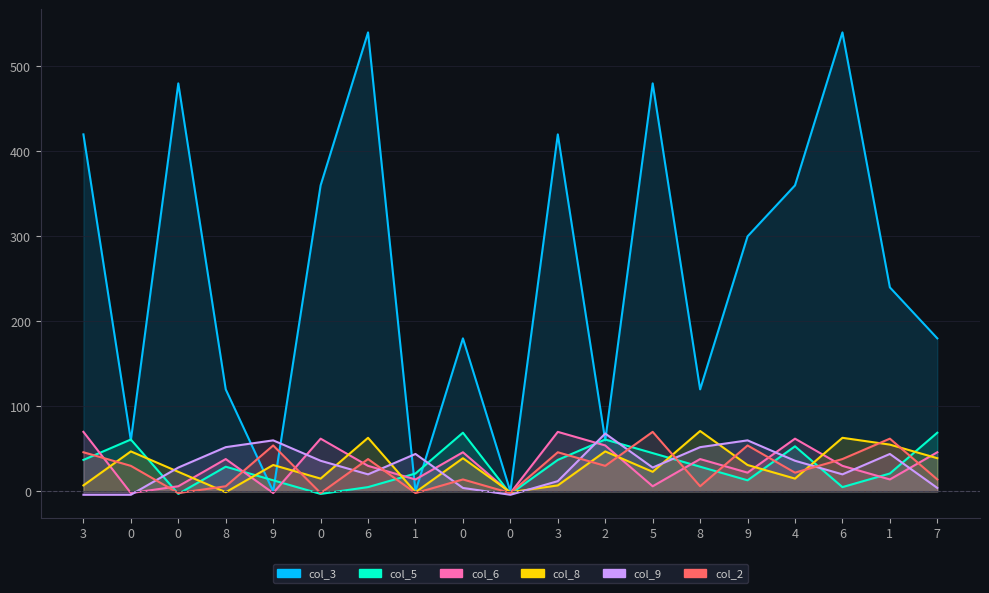

What is the total value across all series at 3?

576